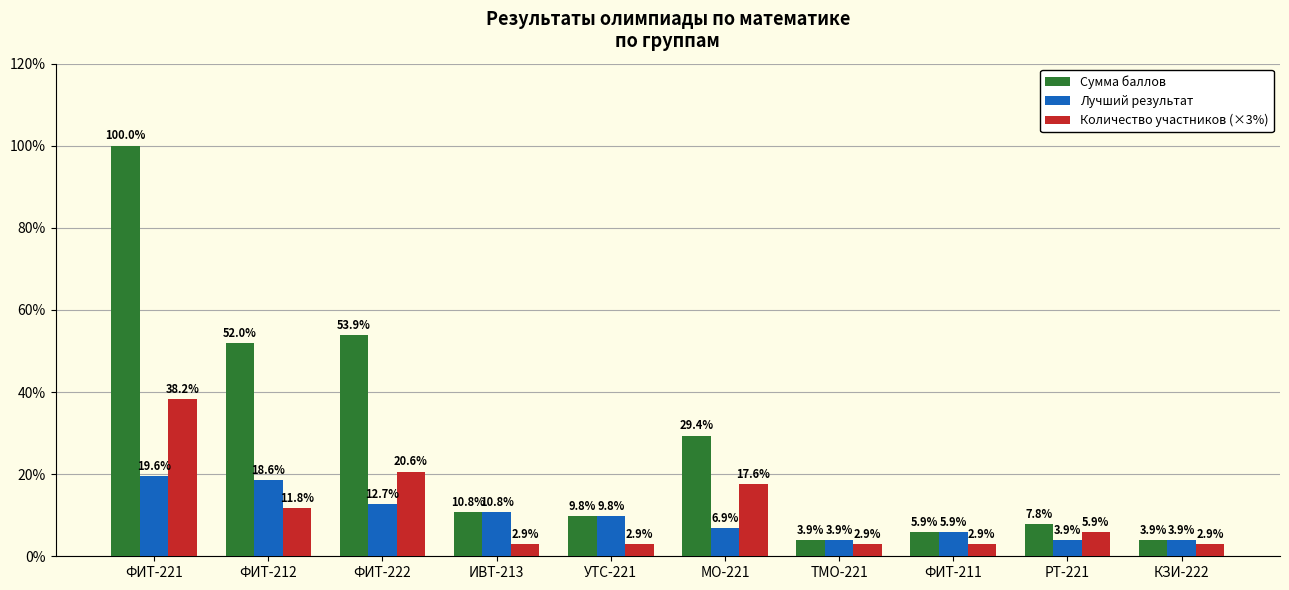

What is the spread (max minus min) of values at ТМО-221?

1.0